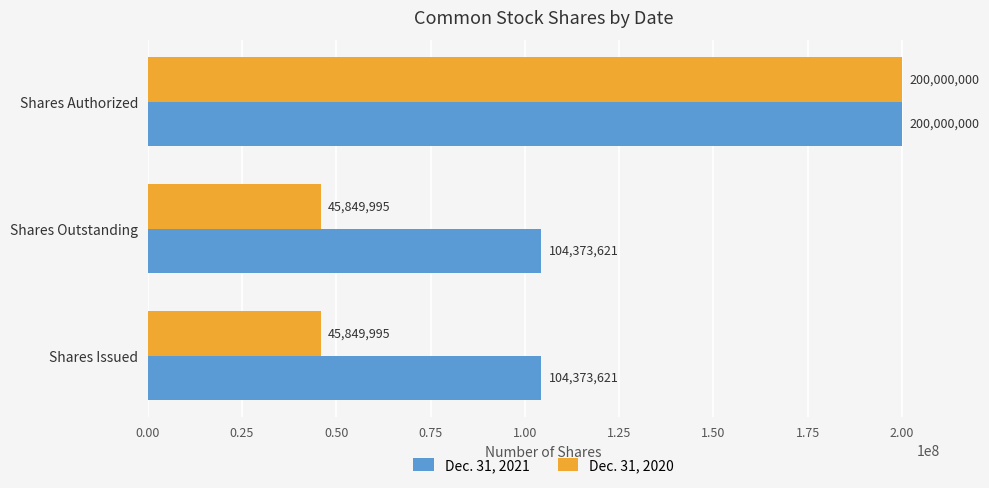

How many Dec. 31, 2021 values are between 104373621 and 200000000?

3